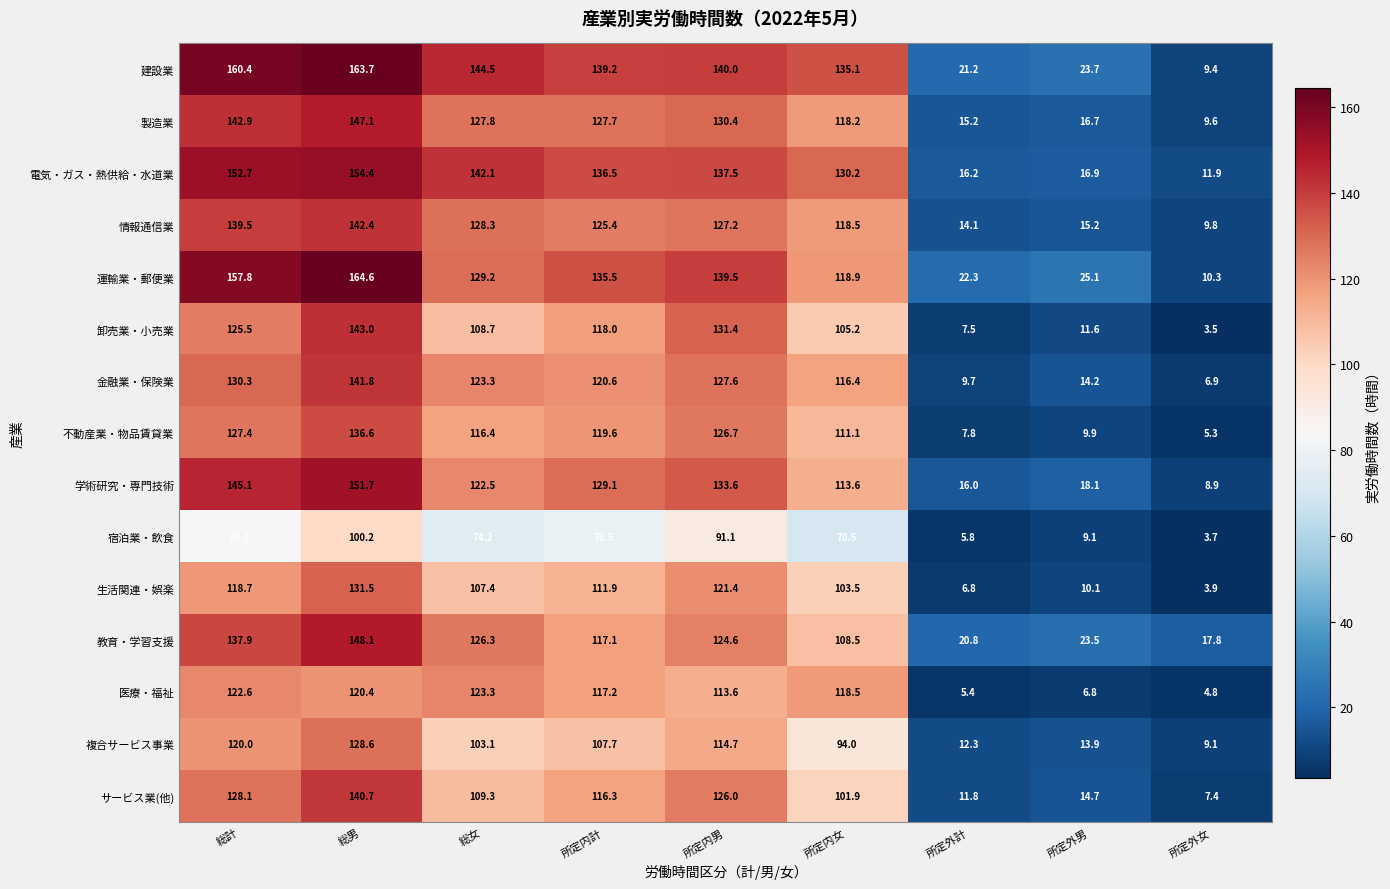

What is the spread (max minus min) of values at 所定外女?

14.3